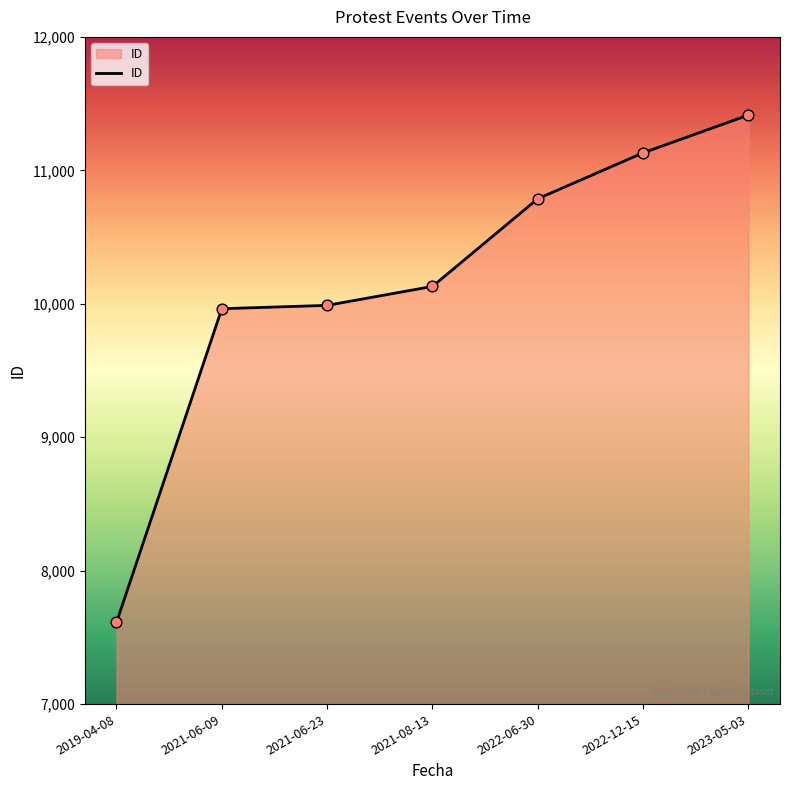

Which has a higher value, 2019-04-08 or 2021-08-13?

2021-08-13